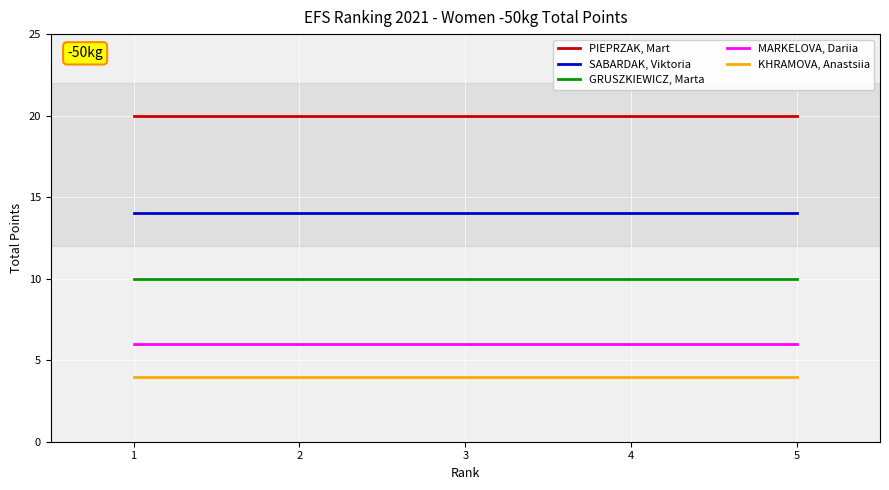

True or false: GRUSZKIEWICZ, Marta has a value of 6 at 2.

False